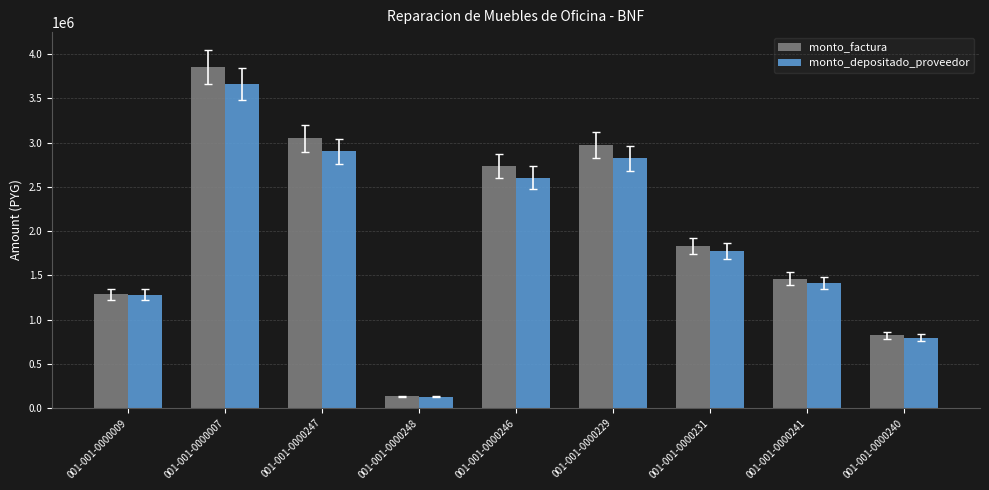

What is the spread (max minus min) of values at 001-001-0000231?

56718